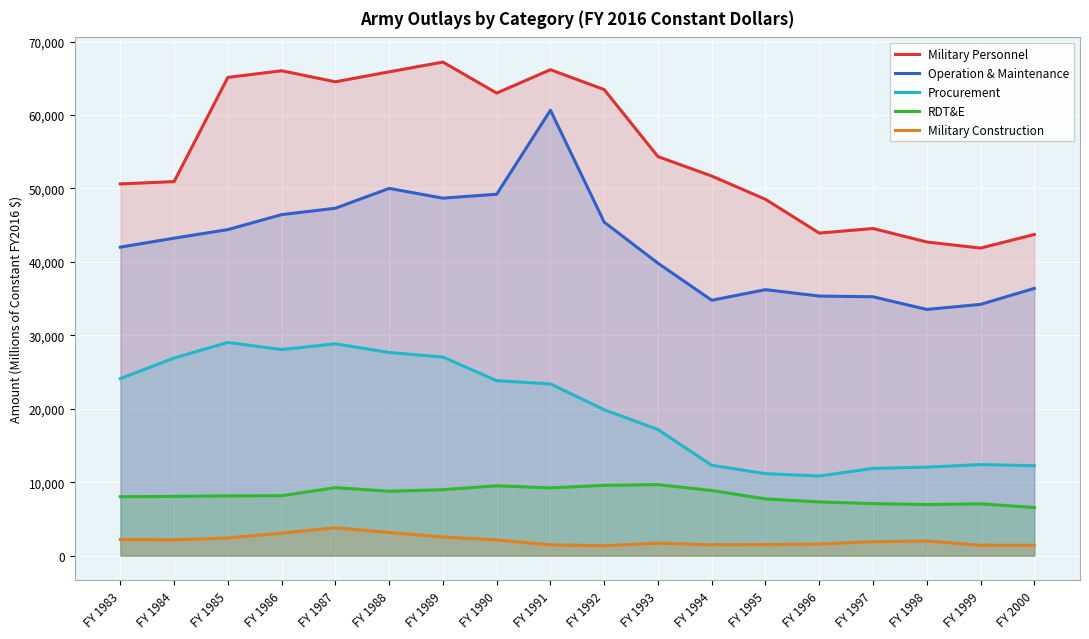

List the labels in order of RDT&E value, largest first.

FY 1993, FY 1992, FY 1990, FY 1987, FY 1991, FY 1989, FY 1994, FY 1988, FY 1986, FY 1985, FY 1984, FY 1983, FY 1995, FY 1996, FY 1997, FY 1999, FY 1998, FY 2000